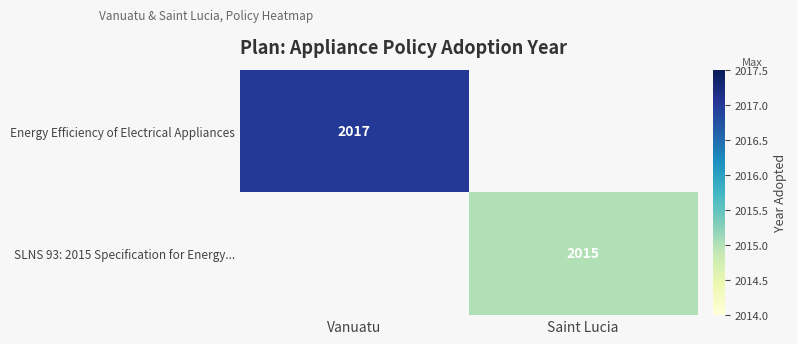

Is it true that Energy Efficiency of Electrical Appliances equals 2017 at Vanuatu?

True